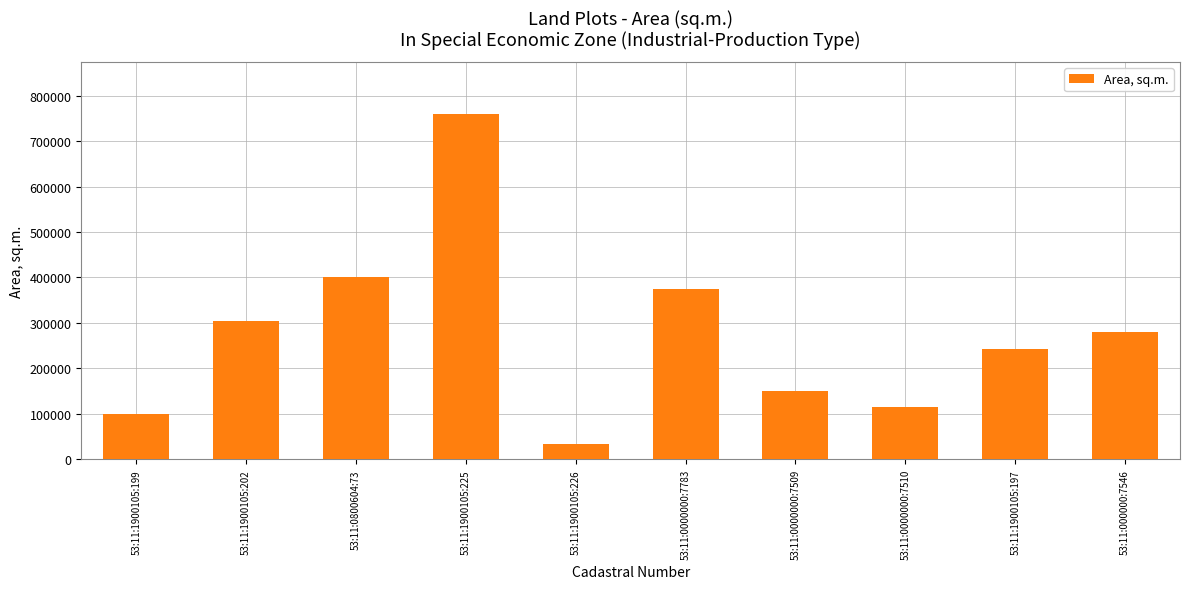

Read the value at 53:11:1900105:225, to the nearest 50.

760000